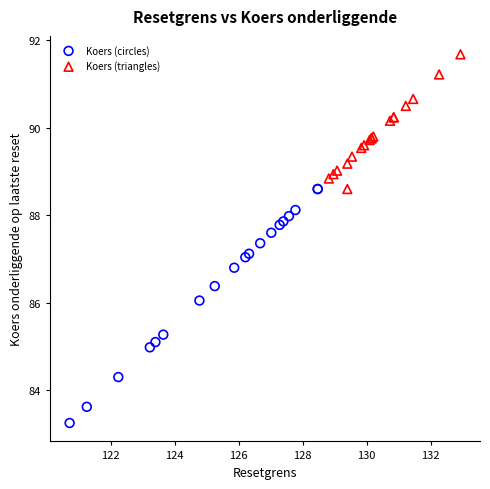

Which series contains the highest Y value?

Koers (triangles)